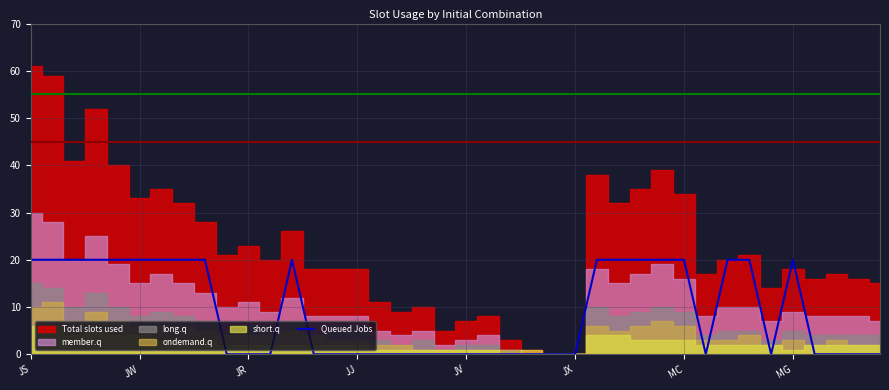

The value of Queued Jobs at MC is 7. True or false?

False